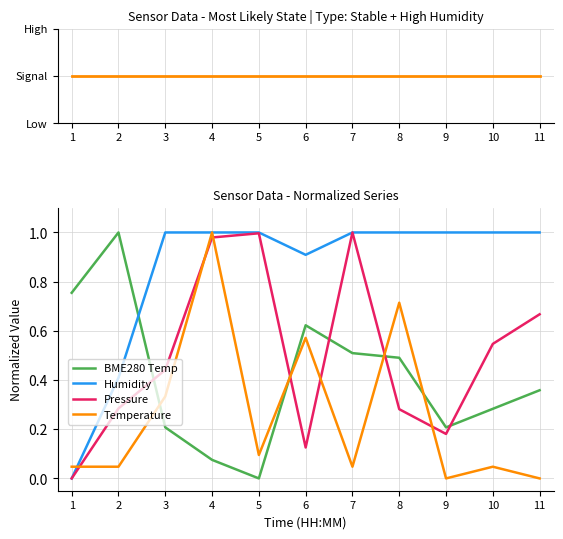

What is the maximum value shown in the chart?

1.0